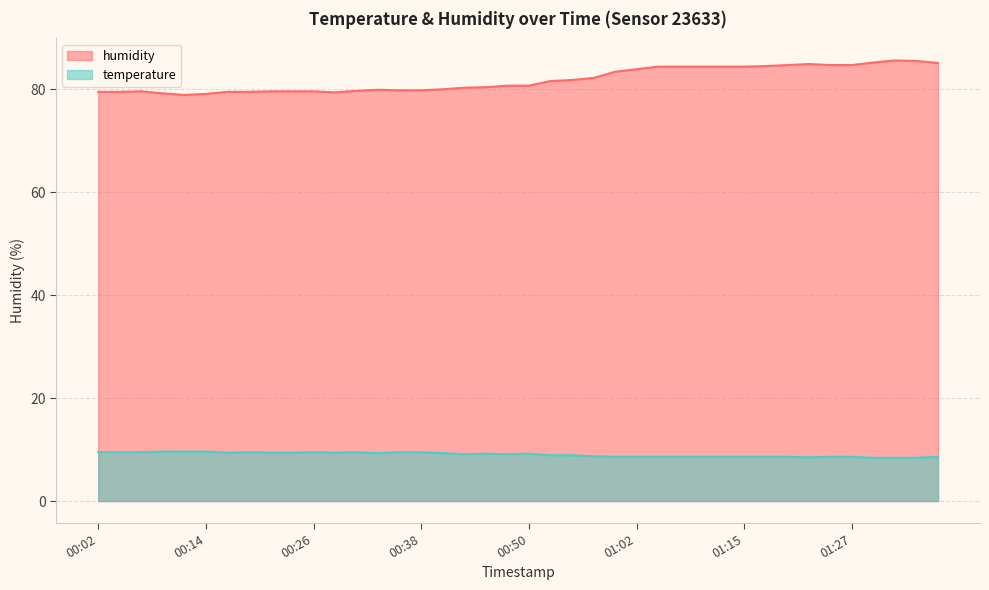

True or false: humidity has more than 2 interior local peaks.

True